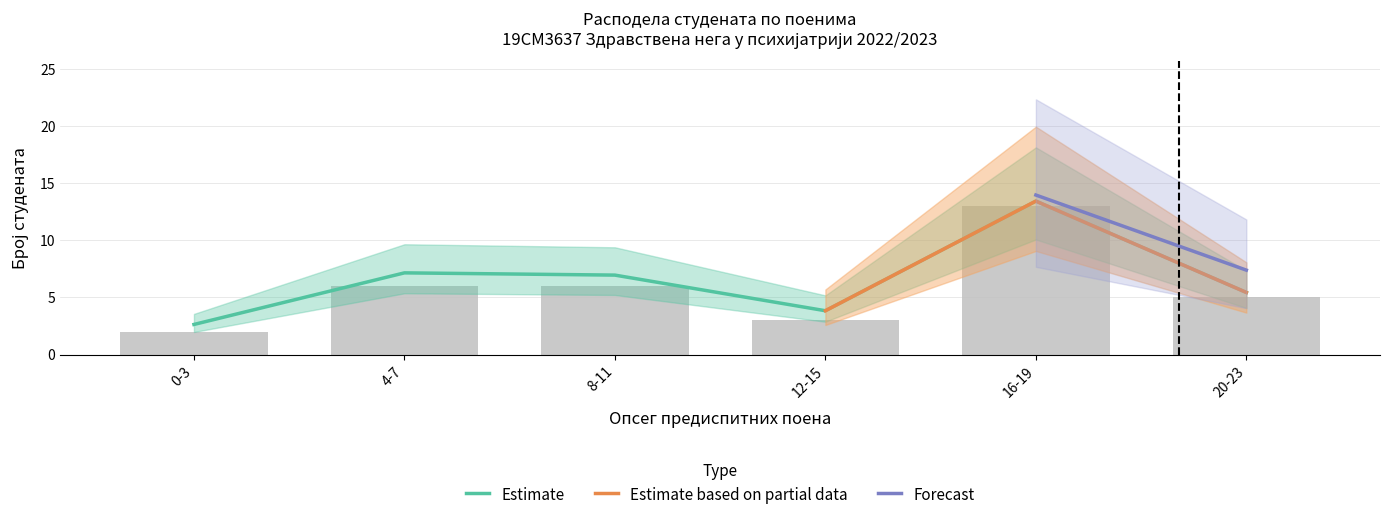

At which label does Estimate reach its peak?

16-19